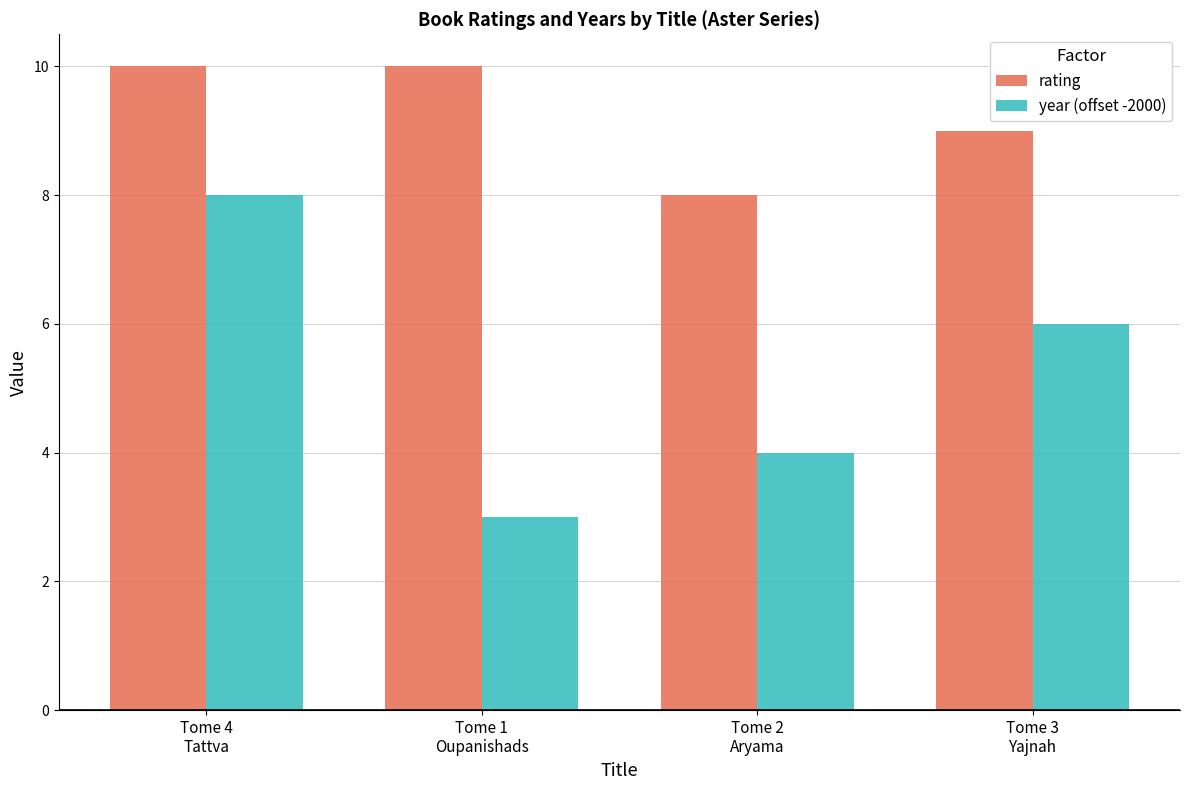

Which series has the largest total across all categories?

rating